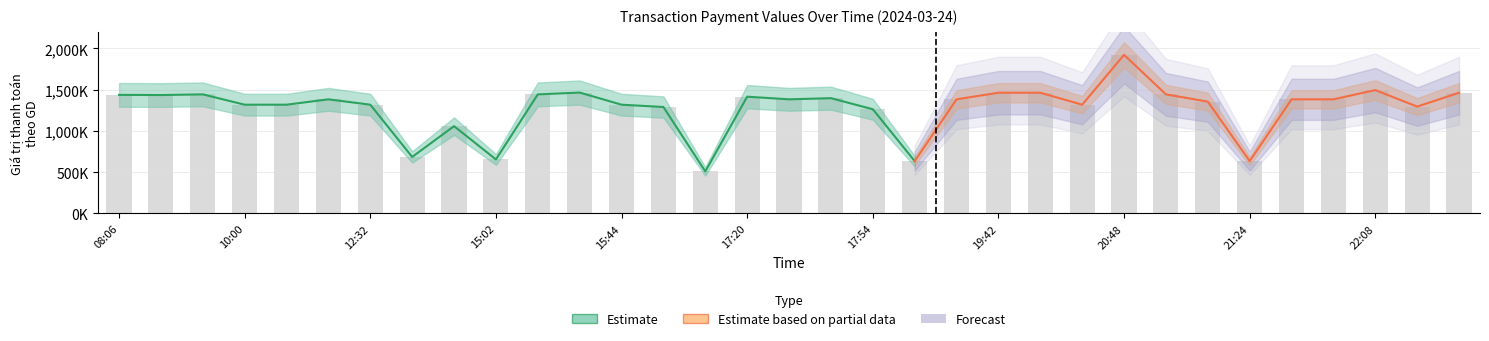

The Giá trị thanh toán series shows 1355000 at 21:02. True or false?

True